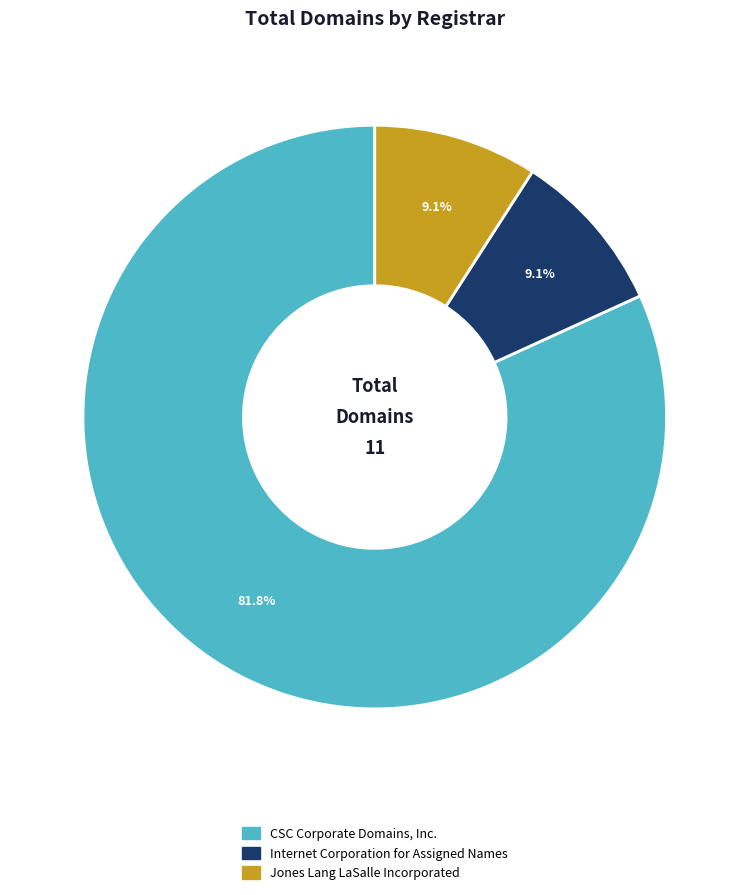

To the nearest percent, what percentage of the pie is Internet Corporation for Assigned Names?

9%